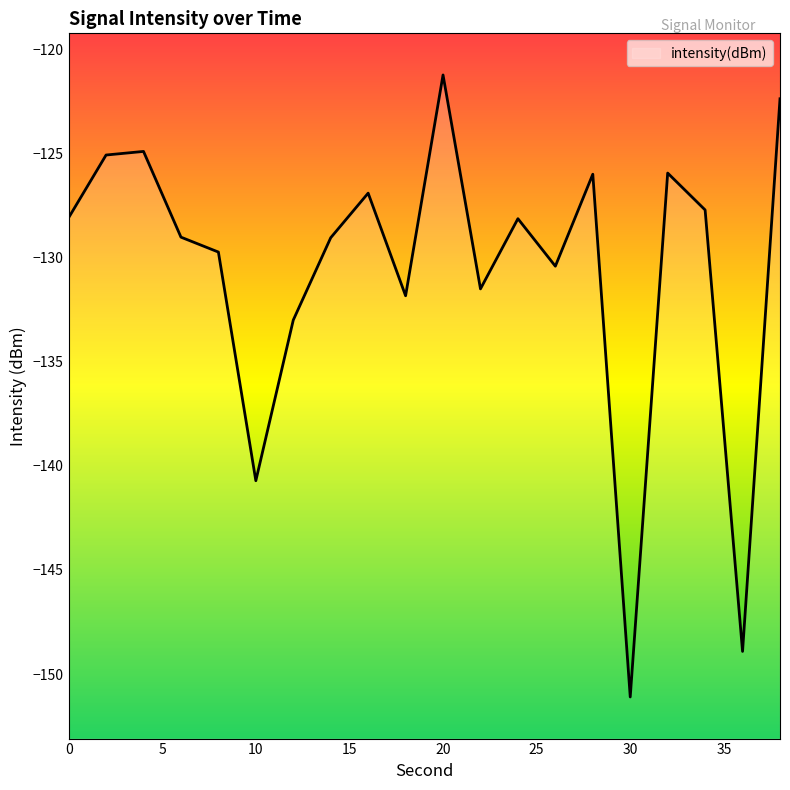

How many data points are above -128?

8